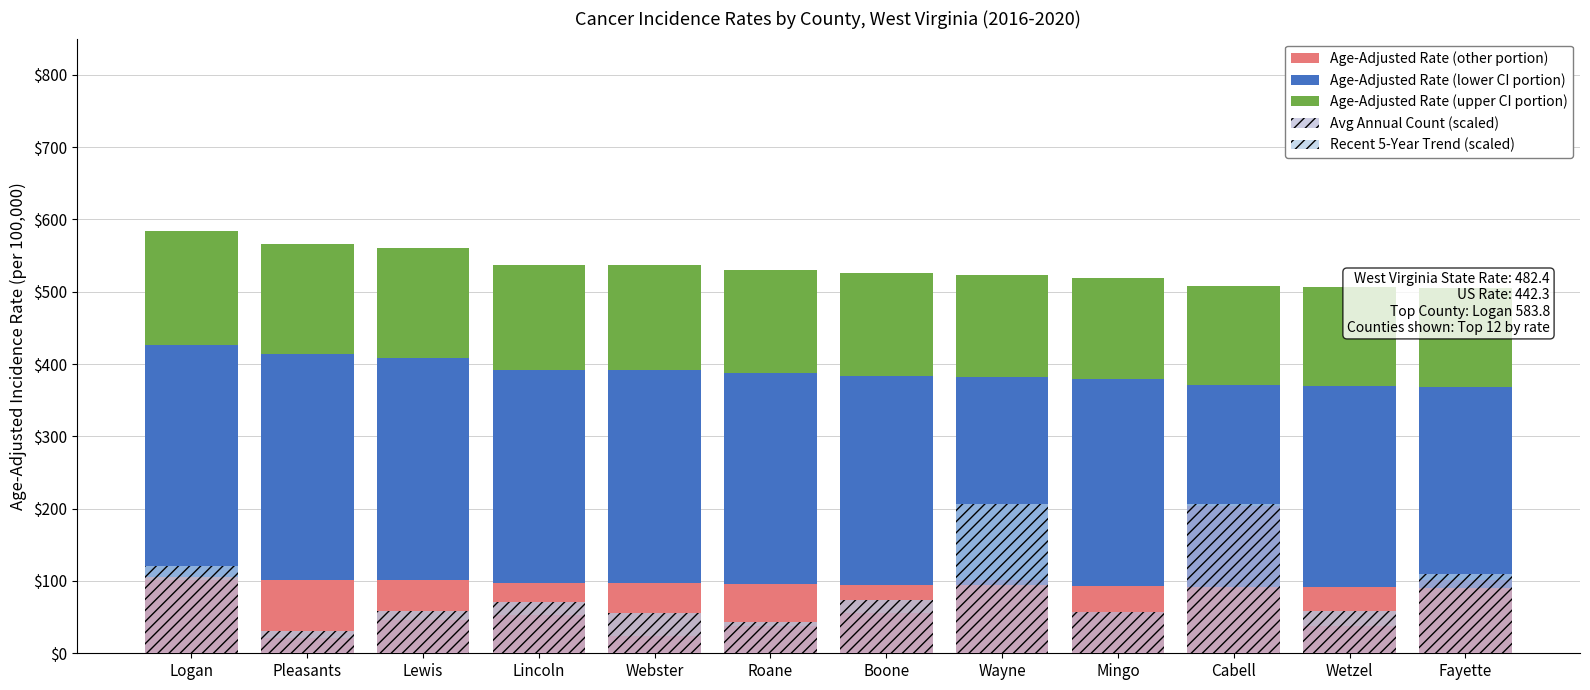

Reading left to right, list all the values displayed in this chart.

Age-Adjusted Rate (other portion): 105.1	101.9	100.8	96.7	96.7	95.5	94.6	94.0	93.5	91.3	91.2	90.9
Age-Adjusted Rate (lower CI portion): 321.1	311.4	308.1	295.5	295.4	291.8	289.2	287.4	285.7	279.1	278.8	277.6
Age-Adjusted Rate (upper CI portion): 157.6	152.9	151.3	145.0	145.0	143.2	142.0	141.1	140.3	137.0	136.9	136.3
Avg Annual Count (scaled): 100.9	21.2	46.6	53.4	23.6	37.3	56.0	101.5	57.0	203.0	38.3	101.6
Recent 5-Year Trend (scaled): 19.5	9.4	12.4	17.9	32.8	5.9	17.5	104.5	0.0	2.8	19.7	8.4